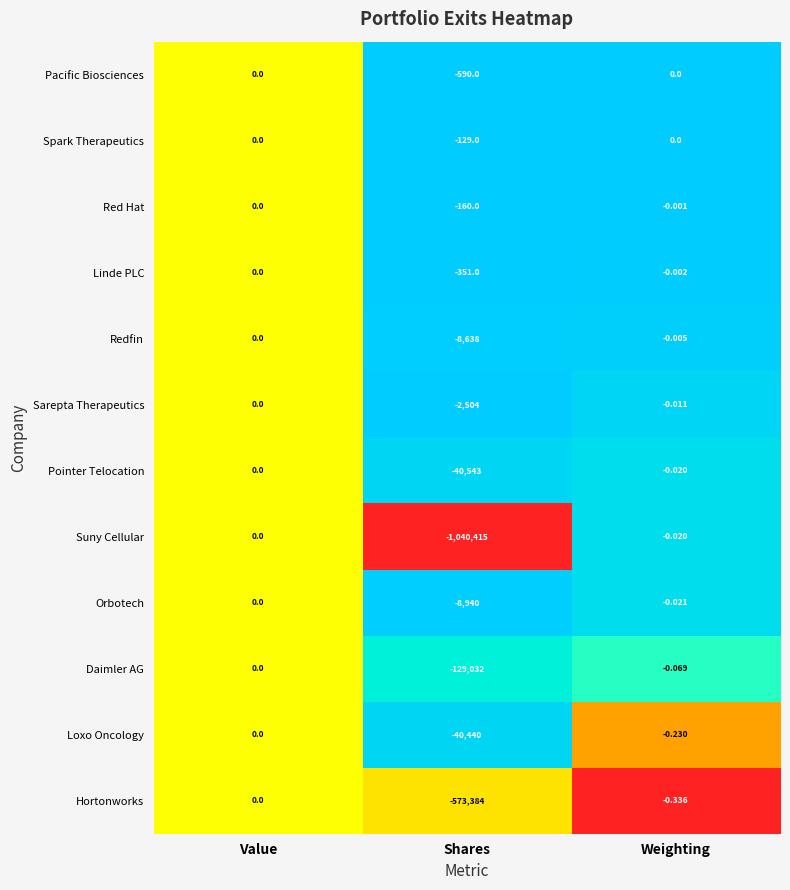

How many distinct data groups are displayed?

12